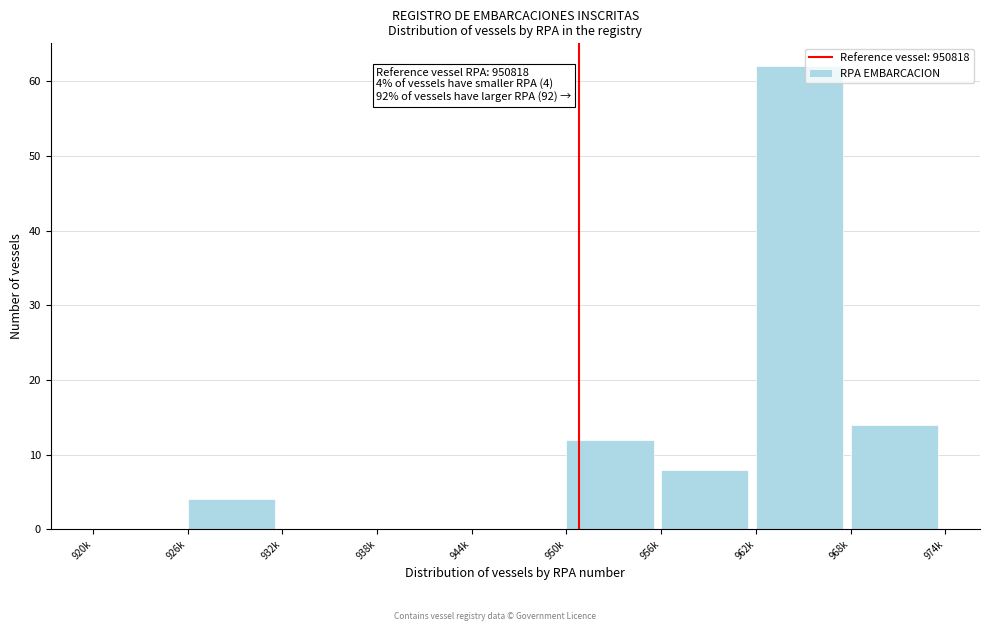

Reading left to right, transcribe all the data shown in this chart.

920k=0	926k=4	932k=0	938k=0	944k=0	950k=12	956k=8	962k=62	968k=14